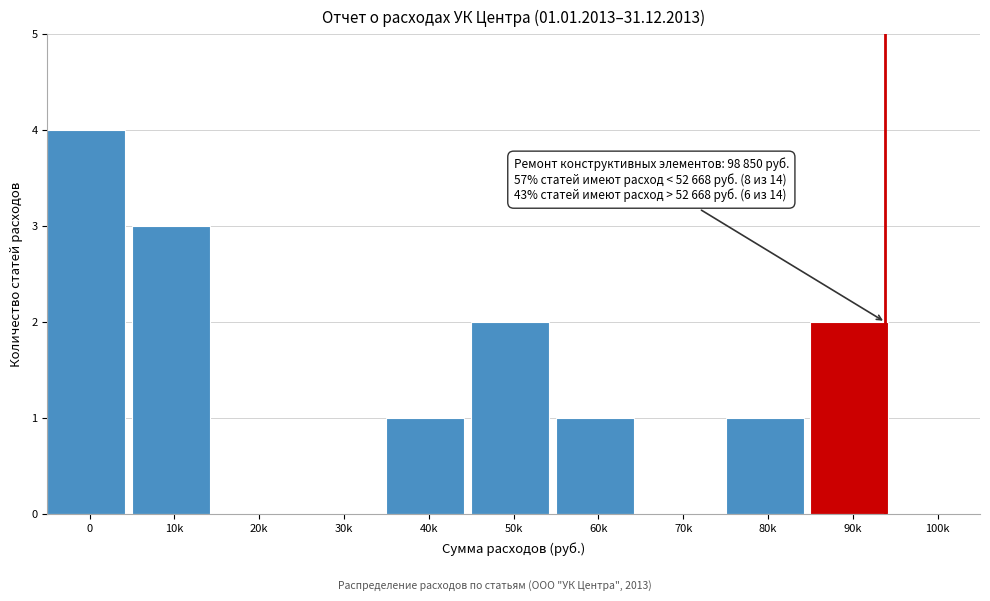

Reading left to right, extract all data points from this chart.

0=4	10k=3	20k=0	30k=0	40k=1	50k=2	60k=1	70k=0	80k=1	90k=2	100k=0